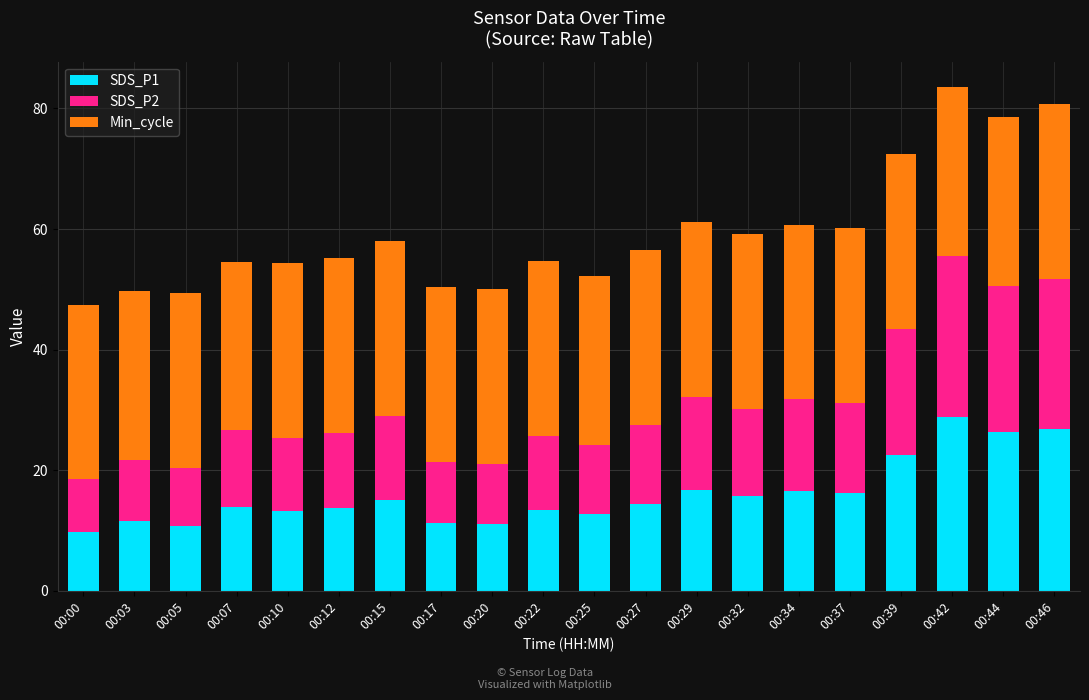

What is the total value across all series at 00:20?

50.0